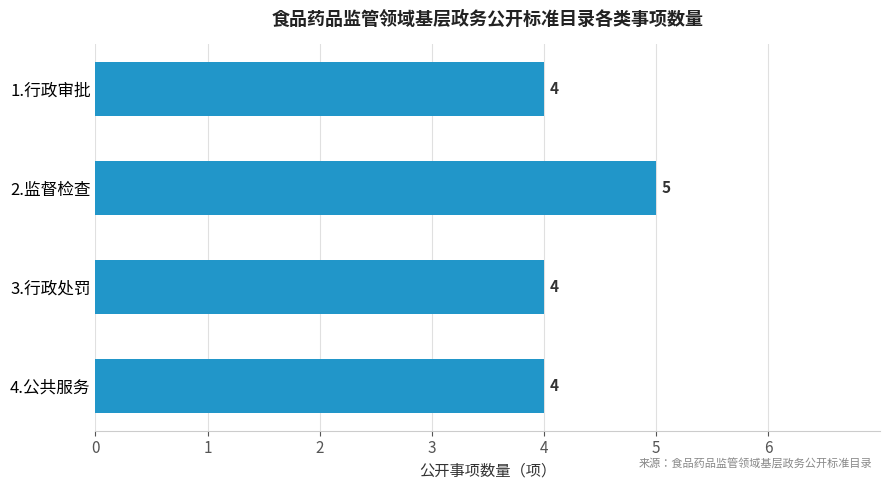

How many values are between 4 and 5?

4